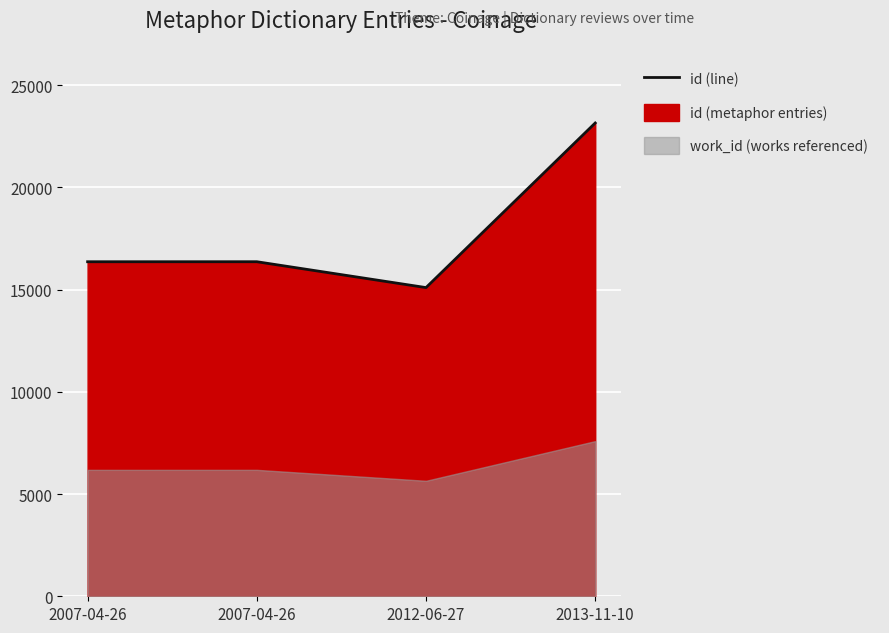

At which category does the chart reach its peak across all series?

2013-11-10